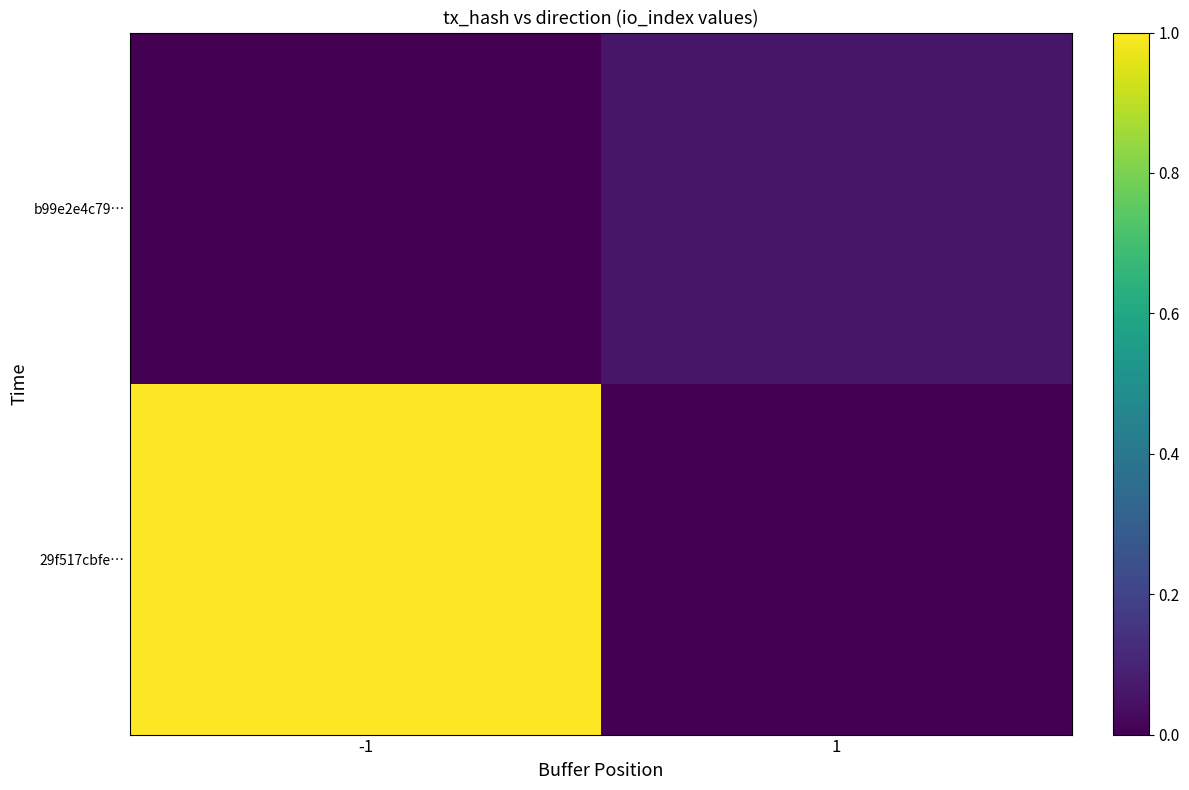

List the series in order of their overall mean, lowest first.

b99e2e4c79…, 29f517cbfe…